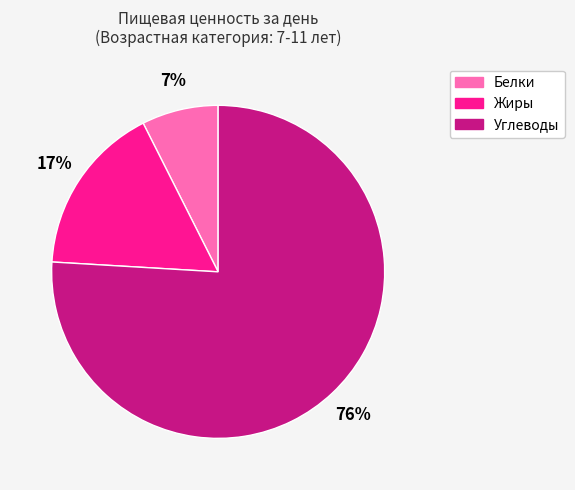

The Жиры slice represents 10% of the pie. True or false?

False